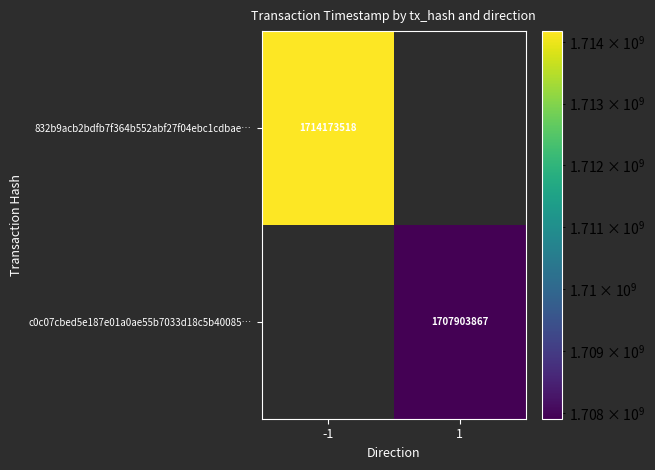

Count the number of categories in the chart.

2